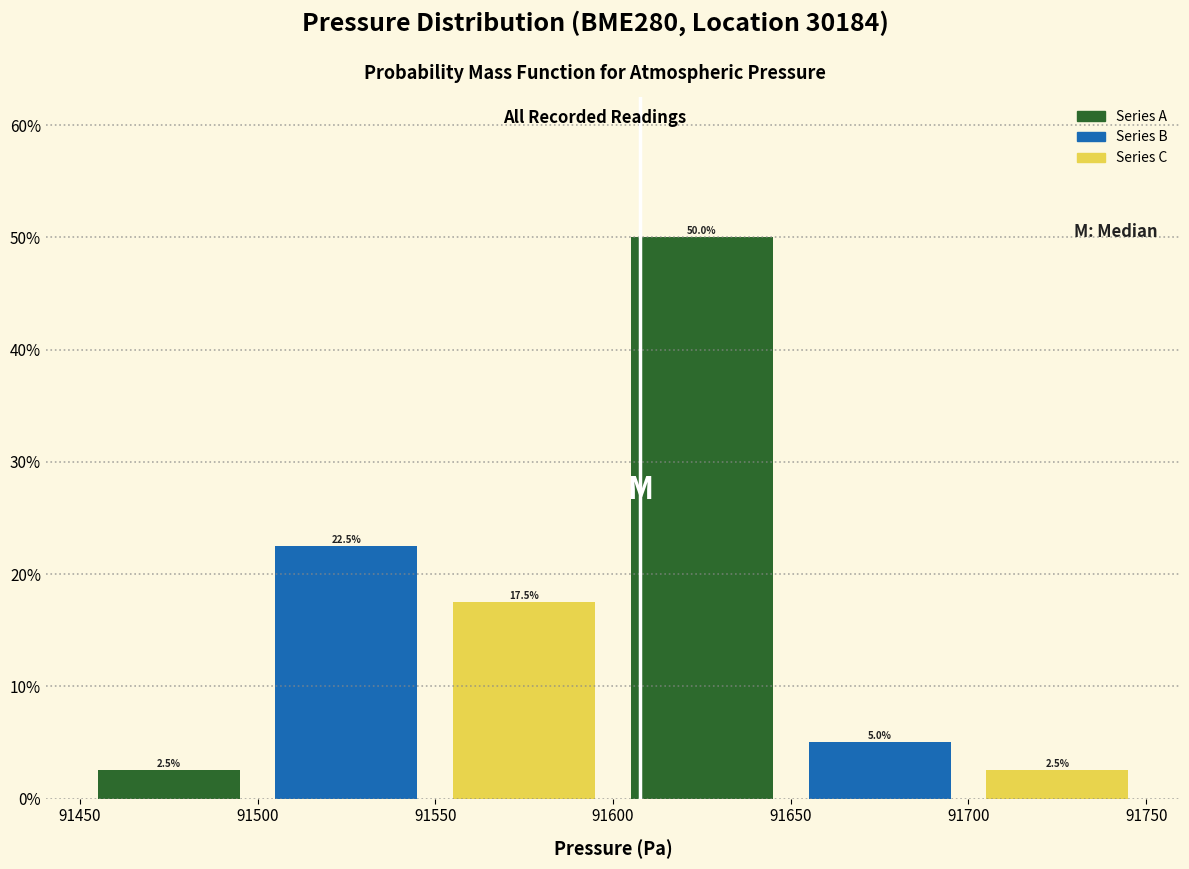

Reading left to right, transcribe this chart: for each bar, give the range it covers on the x-axis and its height.

91450 to 91500: 2.5
91500 to 91550: 22.5
91550 to 91600: 17.5
91600 to 91650: 50.0
91650 to 91700: 5.0
91700 to 91750: 2.5